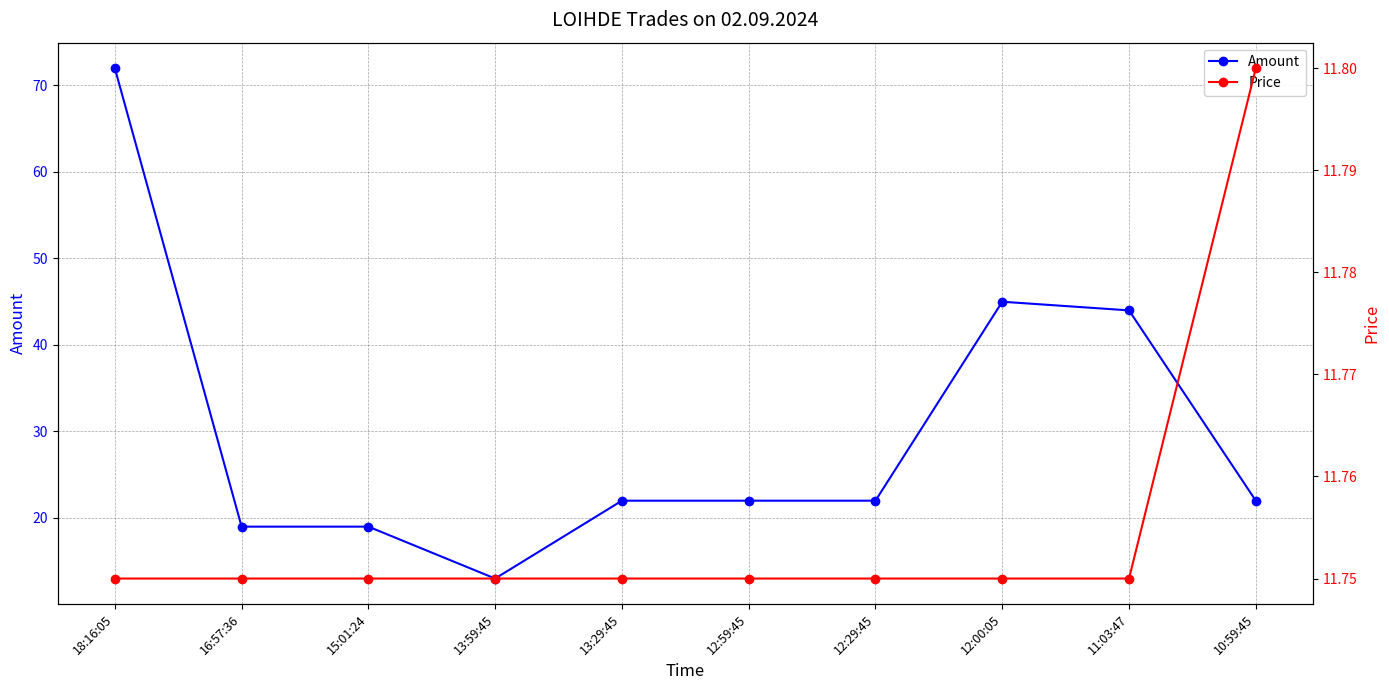

At how many categories does at least one series exceed 64?

1